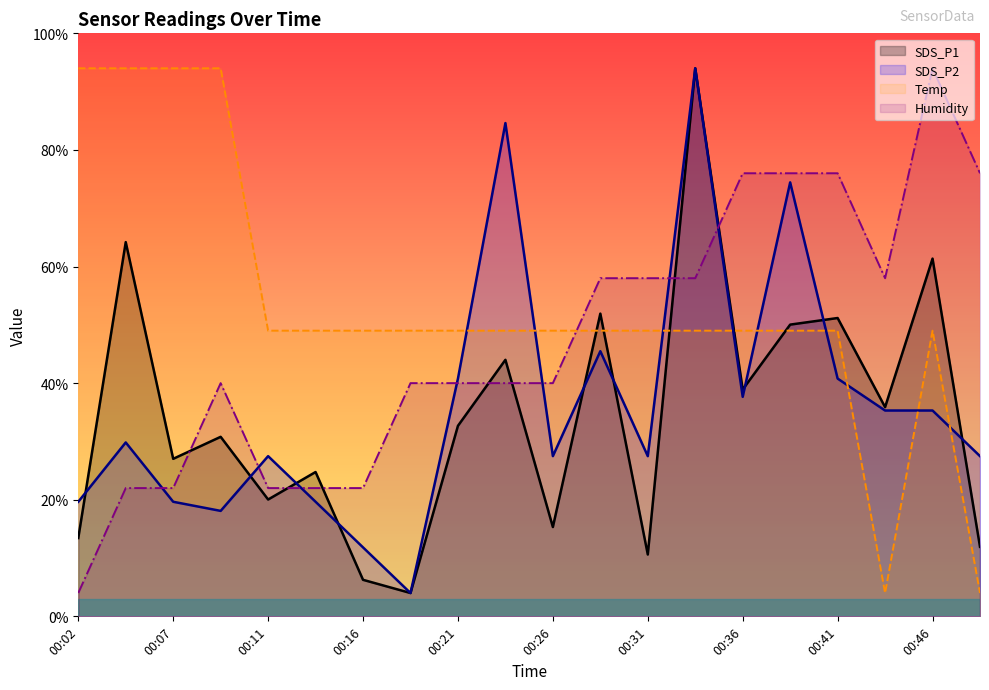

Rank the series at 00:04 from highest to lowest value.

Temp, SDS_P1, SDS_P2, Humidity